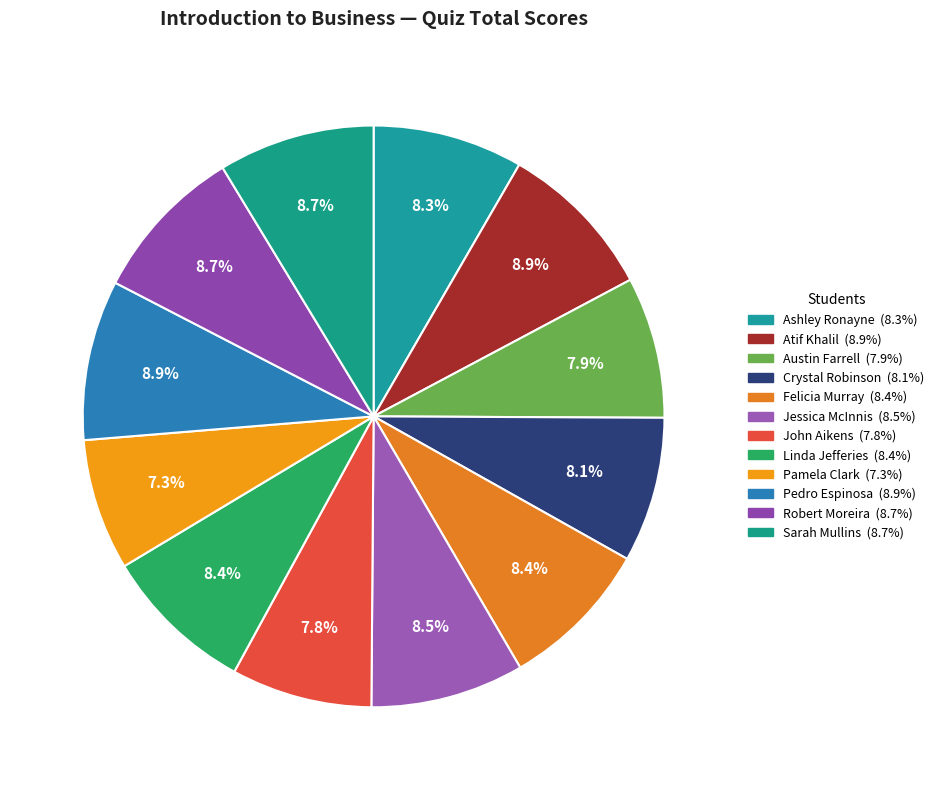

What portion of the pie excludes Pamela Clark?

92.7%